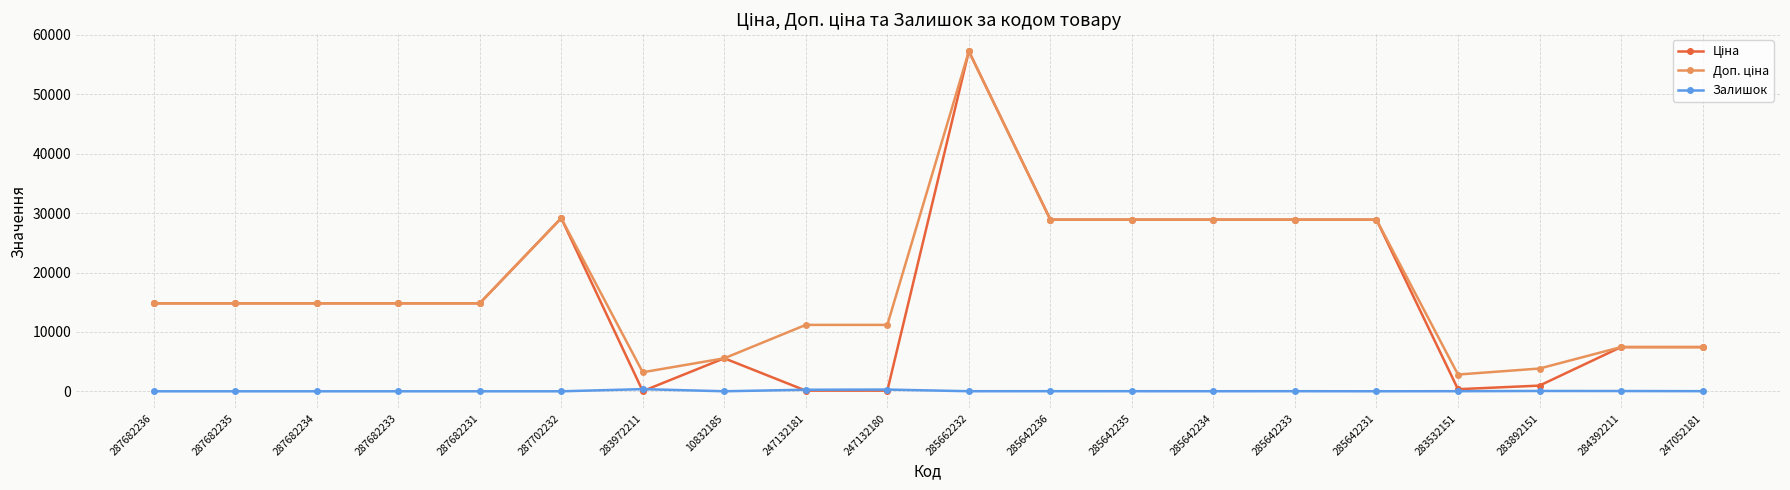

What is the maximum value shown in the chart?

57258.0